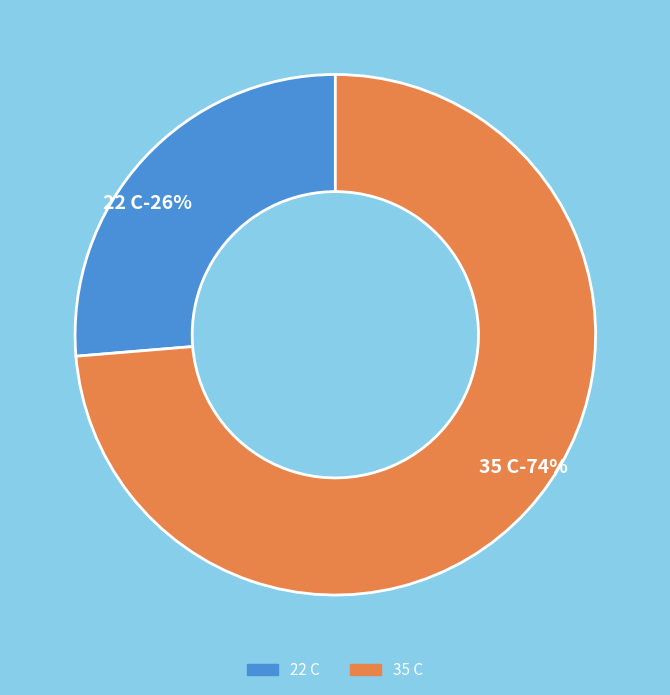

Is 22 C the majority of the pie?

No